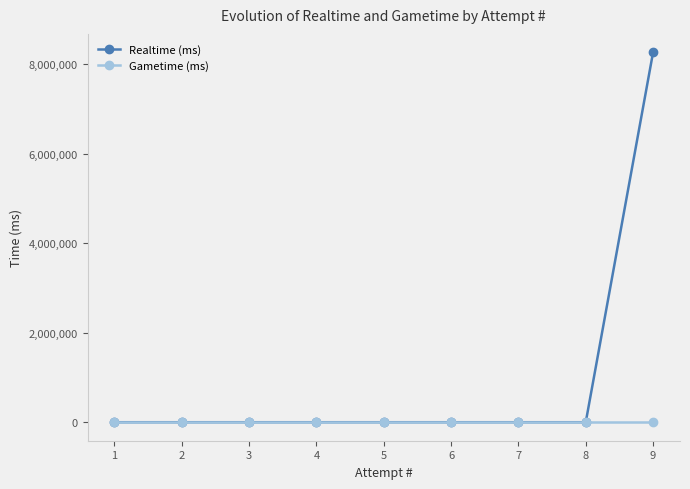

Which series has the widest spread of values?

Realtime (ms)